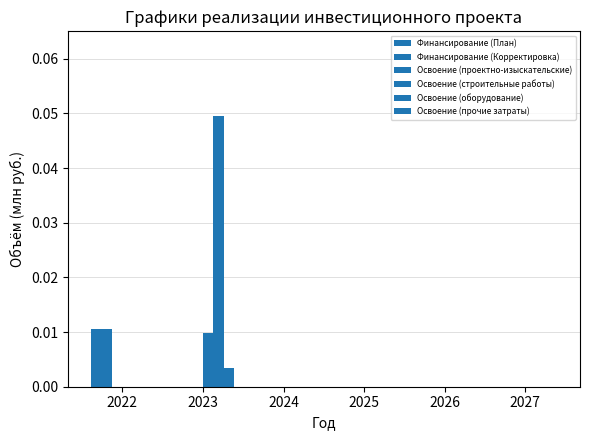

Are the bars grouped side by side (vs. stacked)?

Yes